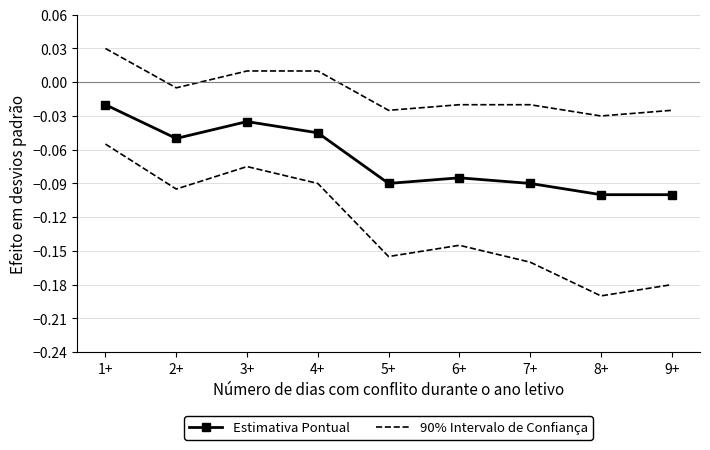

What is the average value of the Estimativa Pontual series?

-0.1